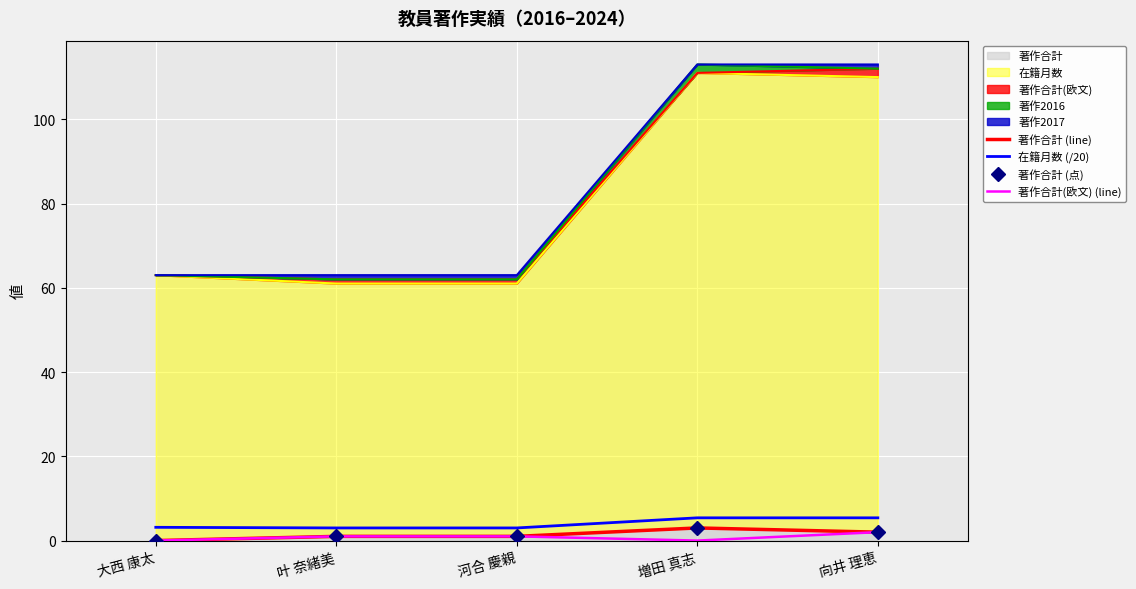

What is the average value of the 著作合計 (line) series?

1.4